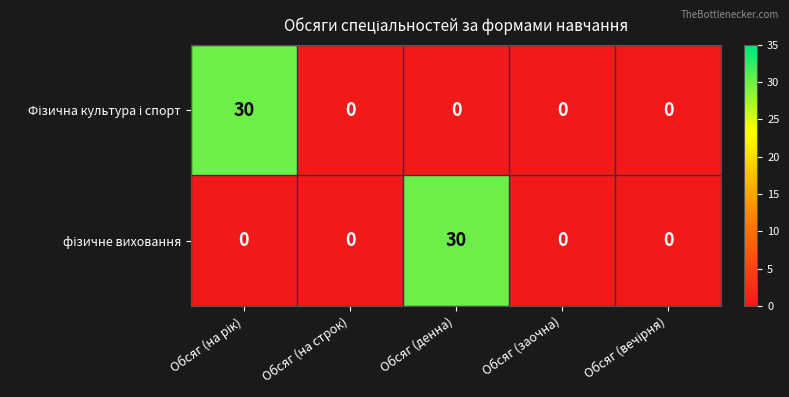

What is the total value across all series at Обсяг (денна)?

30